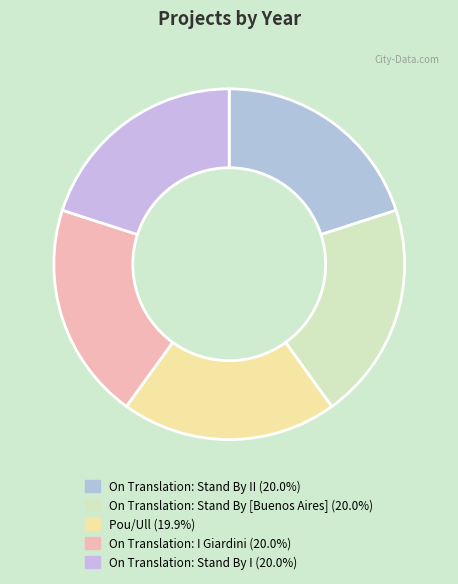

How many segments does this pie chart have?

5